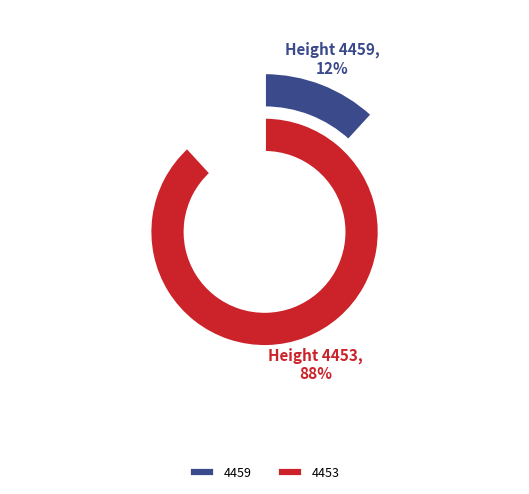

What percentage is the 4459 slice, to the nearest percent?

12%